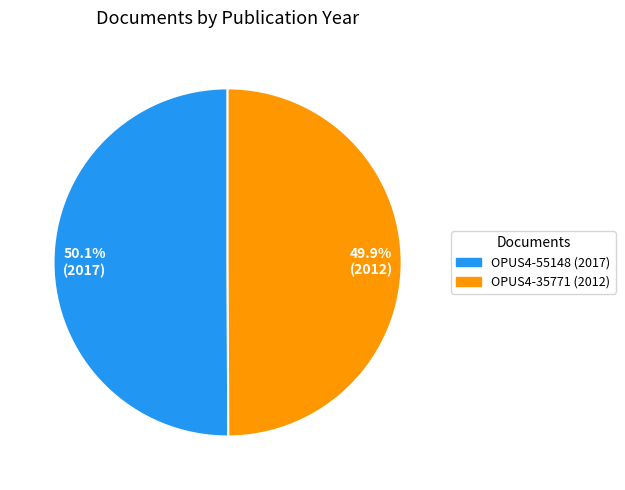

What is the ratio of the value at 49.9% (2012) to the value at 50.1% (2017)?

1.0